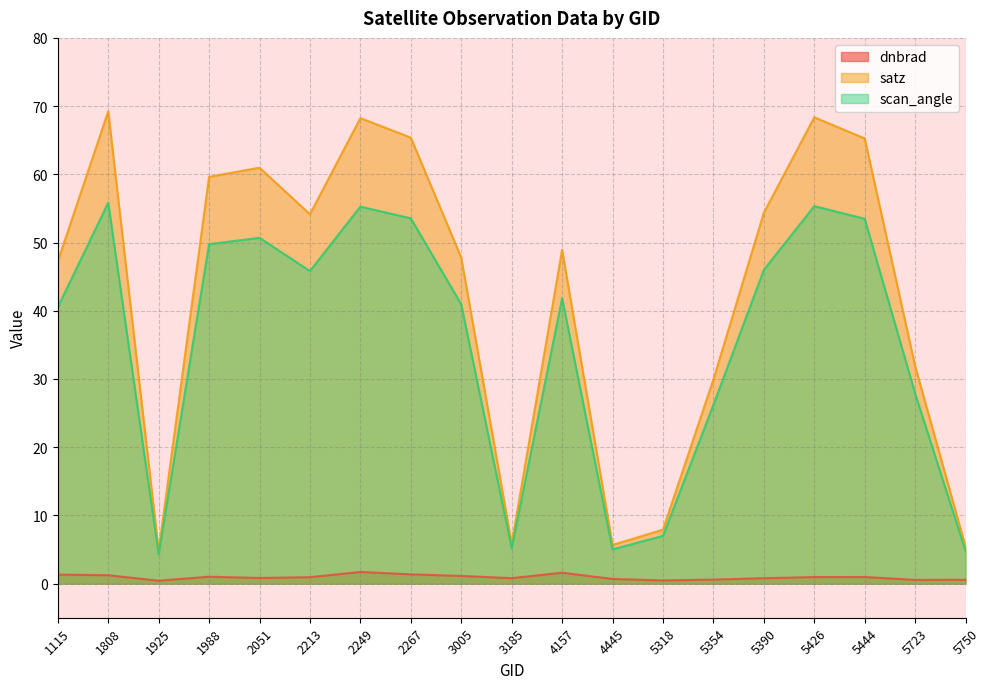

What is the difference between the highest and lowest values at 1925?

4.4